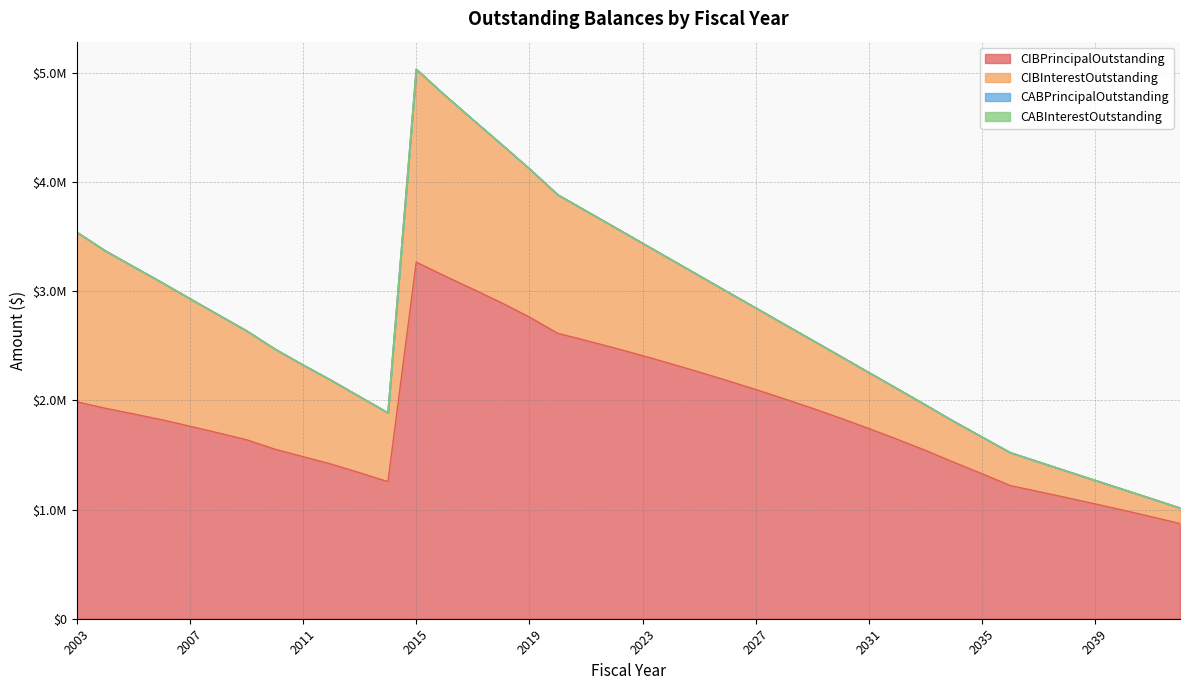

The CABPrincipalOutstanding series shows 0.0 at 2024. True or false?

True